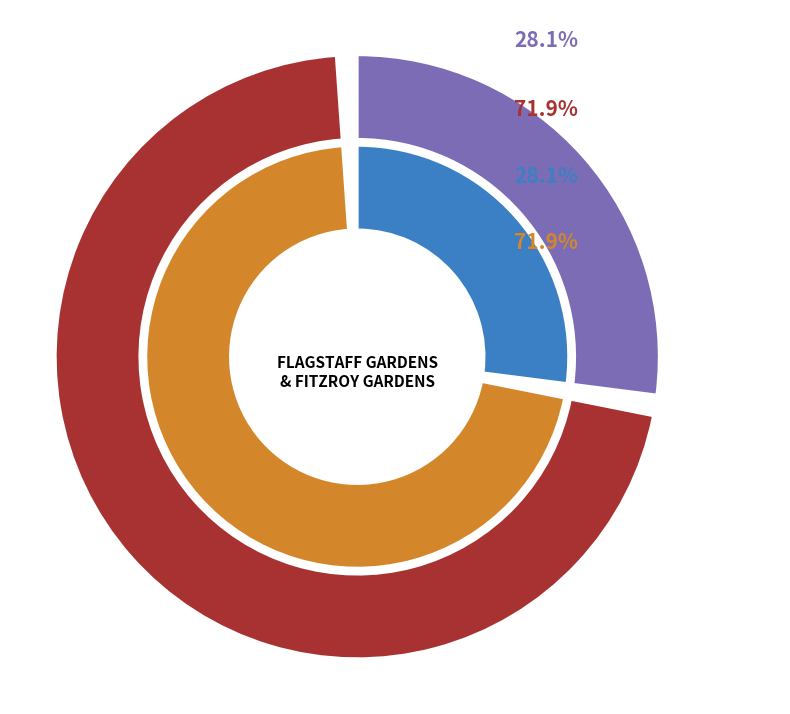

To the nearest percent, what percentage of the pie is FLAGSTAFF GARDENS?

28%